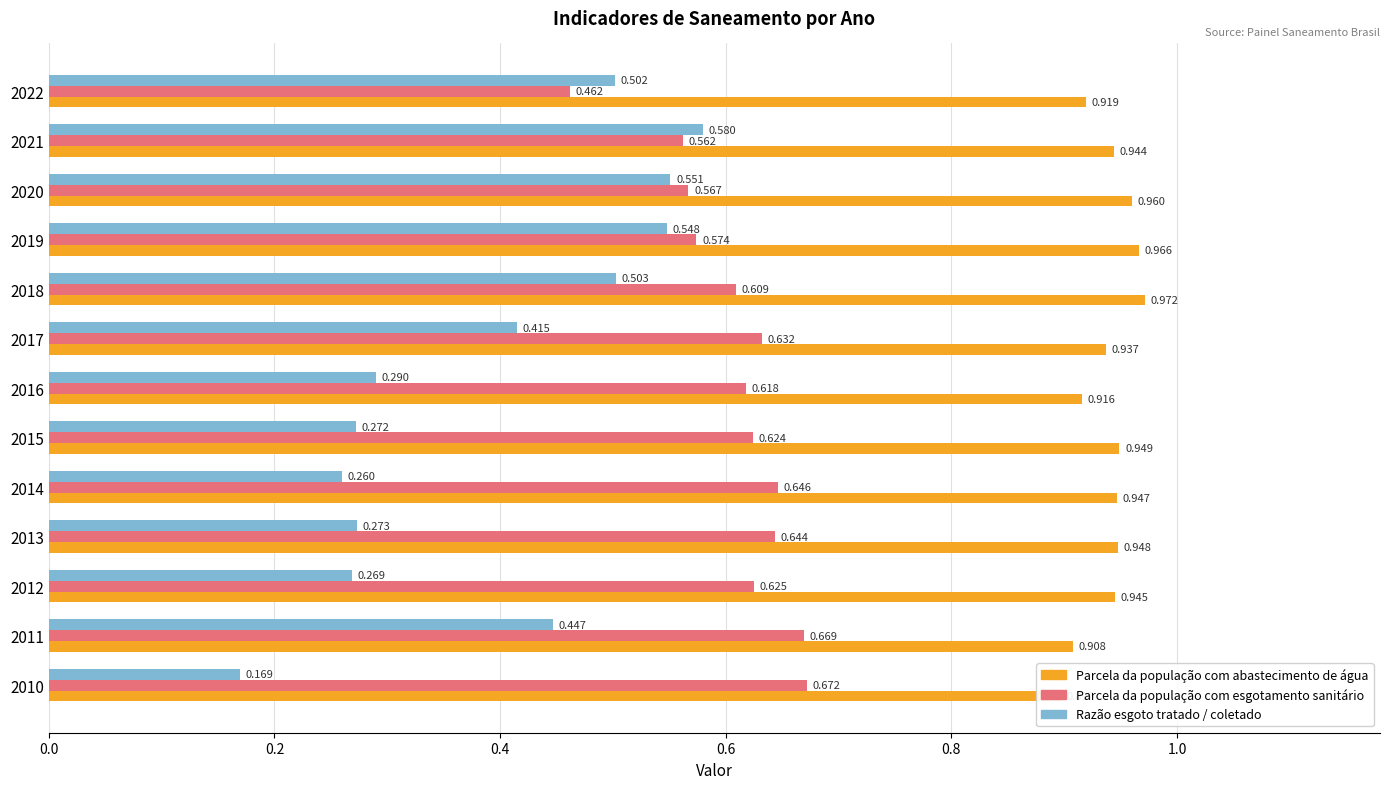

How many bars are there in total?

39